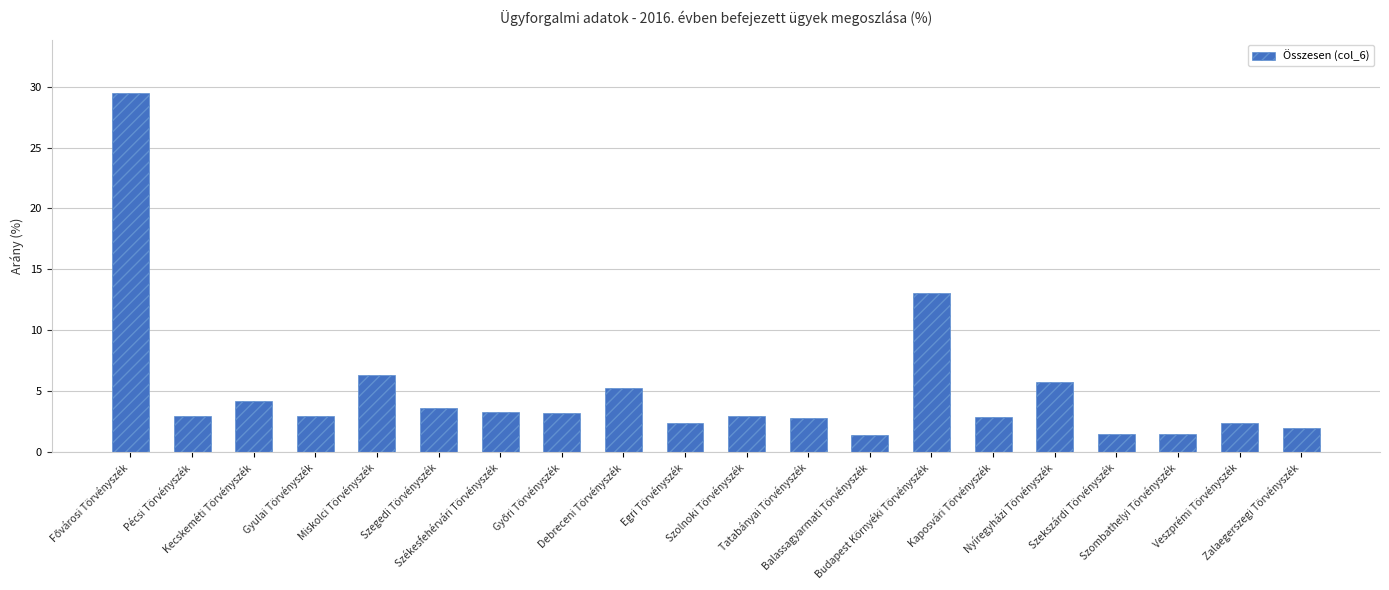

What is the value of the 6th bar from the left?

3.6